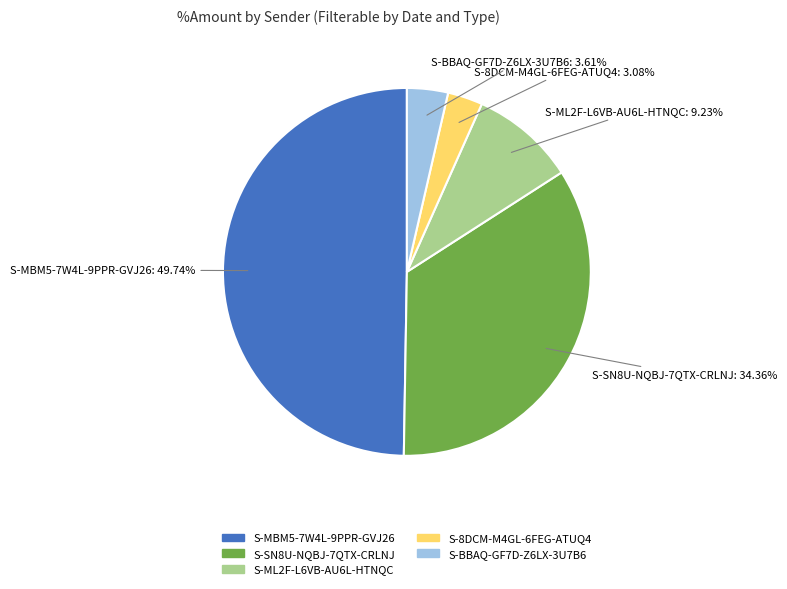

Does S-ML2F-L6VB-AU6L-HTNQC account for over 50% of the chart?

No